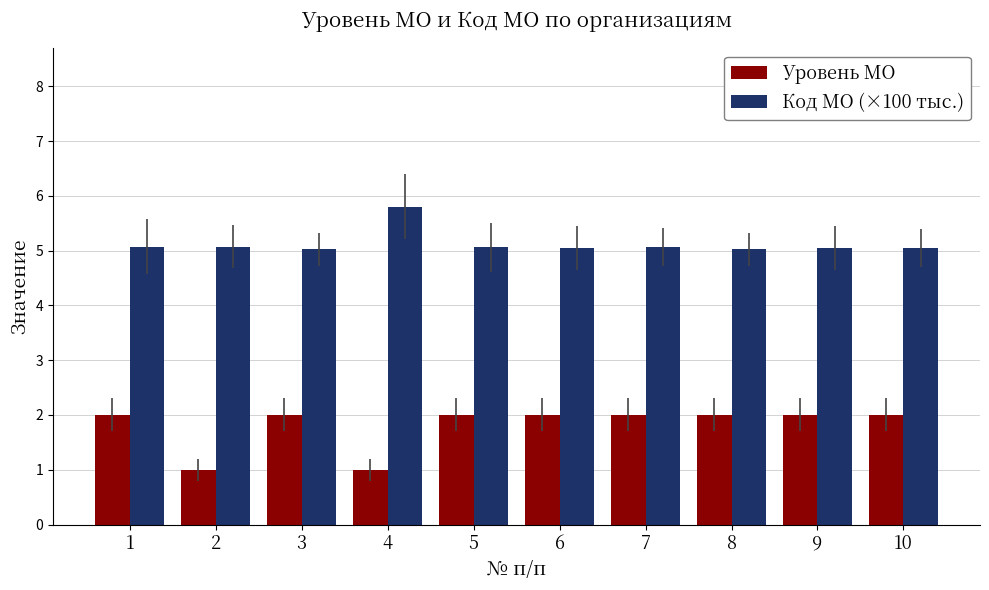

At how many categories does at least one series exceed 3?

10